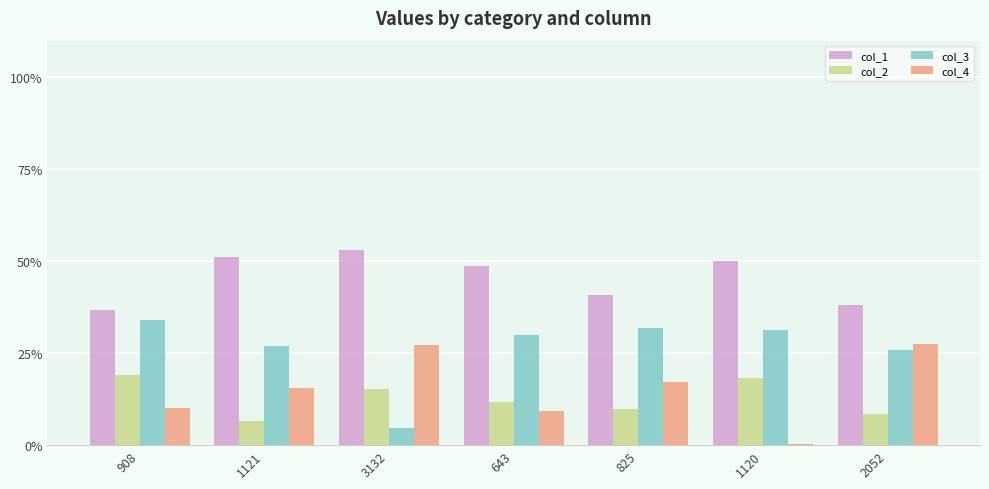

Which category has the highest value in the col_3 series?

908